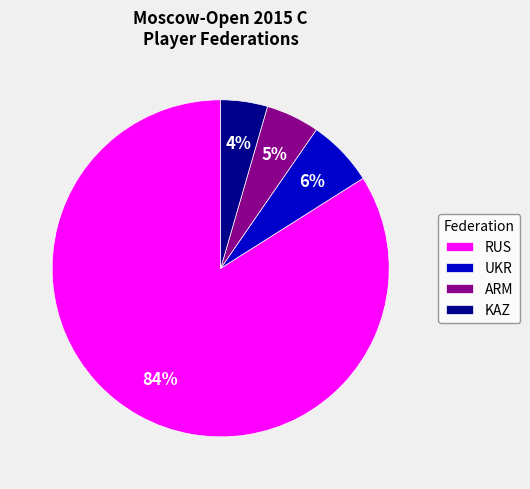

Does RUS represent more than half of the total?

Yes